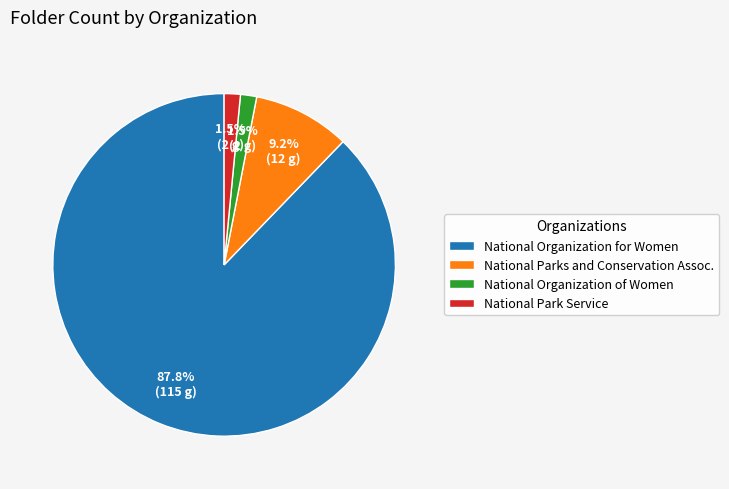

Combined, do National Organization of Women and National Park Service account for over 50%?

No